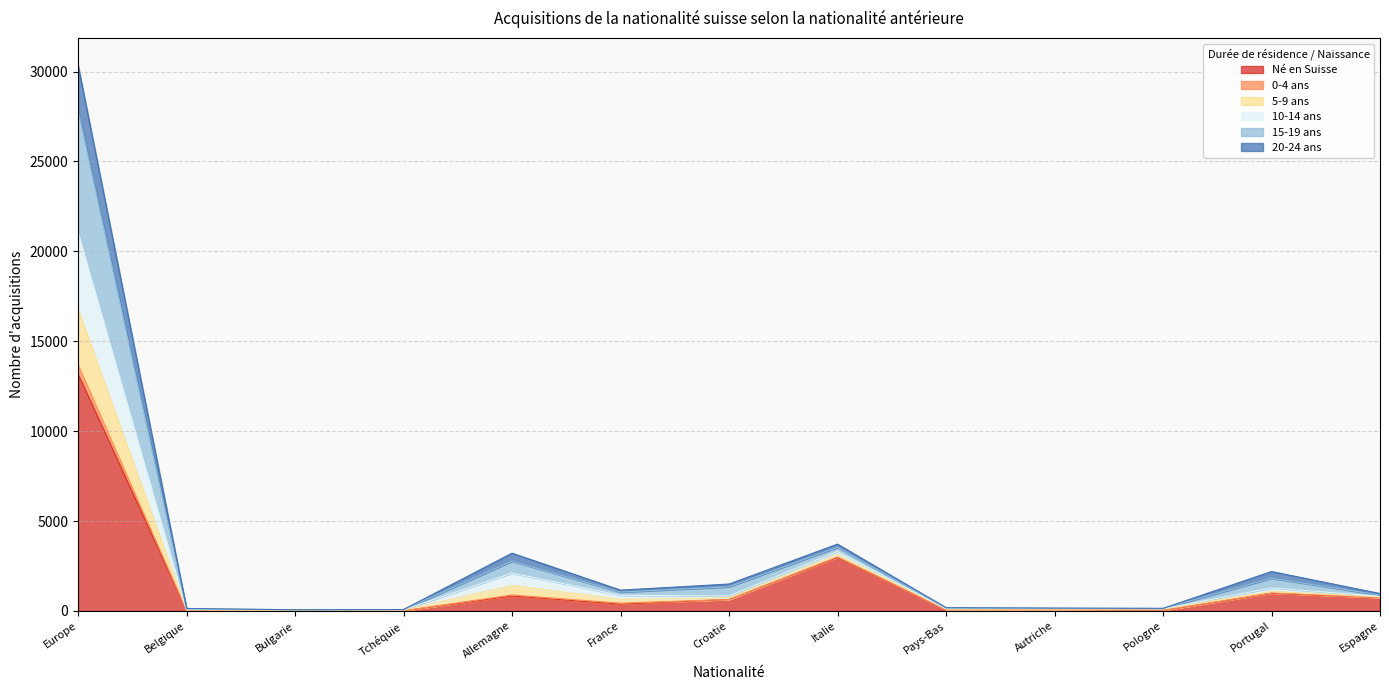

Is it true that 0-4 ans equals 442 at Portugal?

False